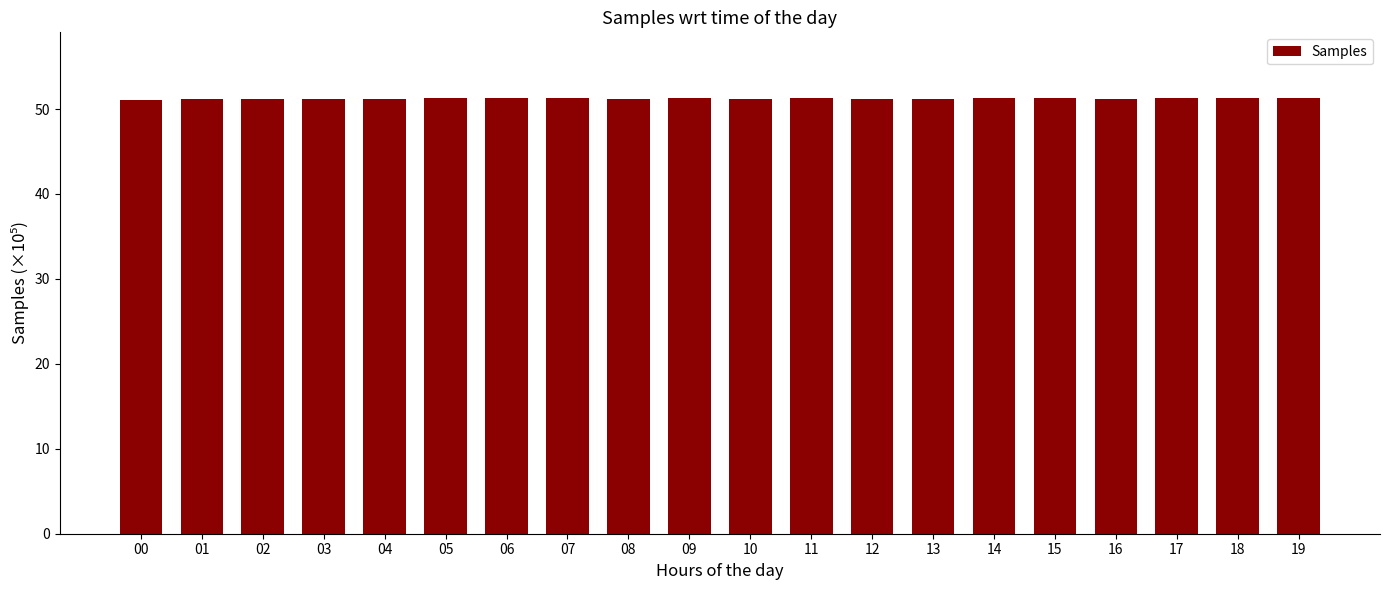

What is the ratio of the value at 06 to the value at 16?

1.0